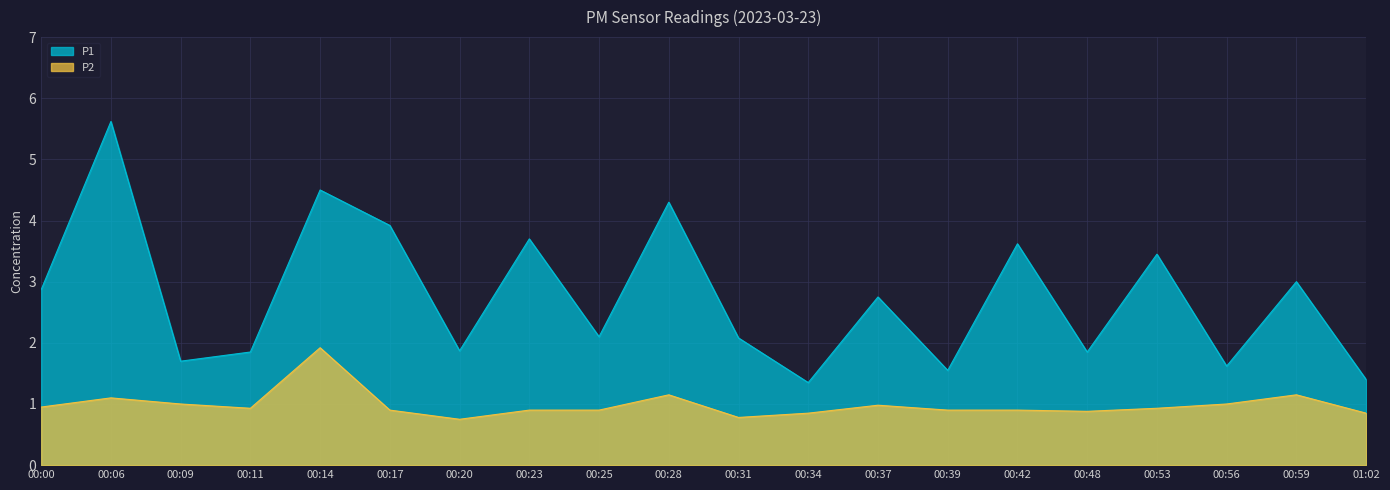

What is the value of the P1 point at the 16th from the left?

1.9